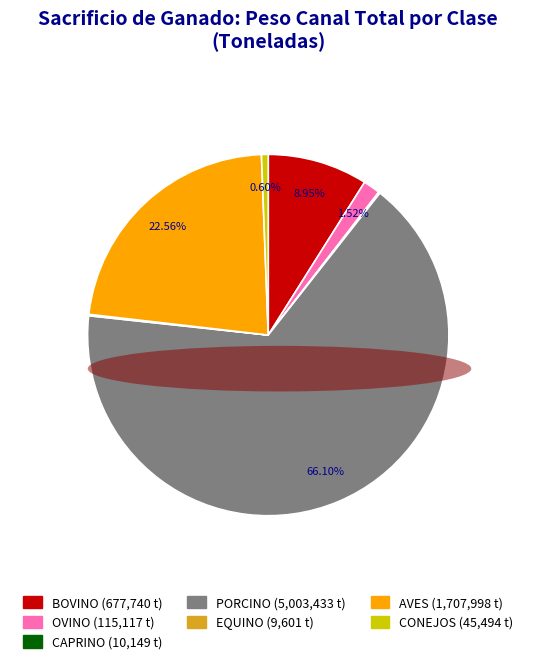

Combined, do PORCINO and CONEJOS account for over 50%?

Yes